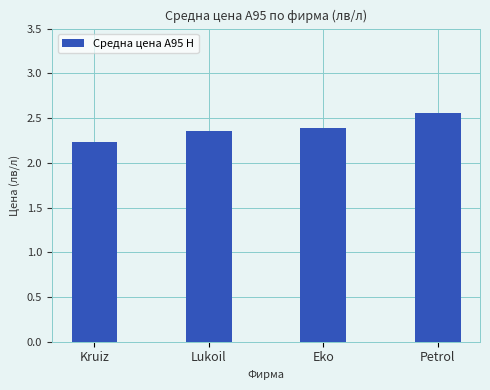

What is the difference between the values at Petrol and Kruiz?

0.3